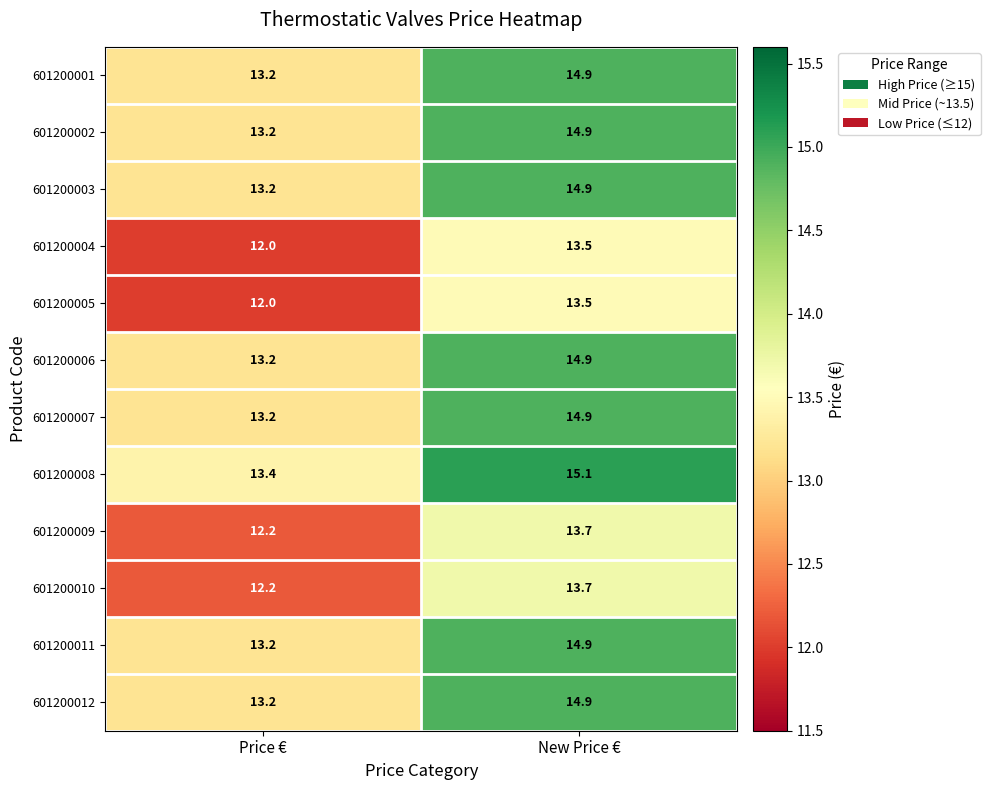

At which label does 601200002 reach its minimum?

Price €